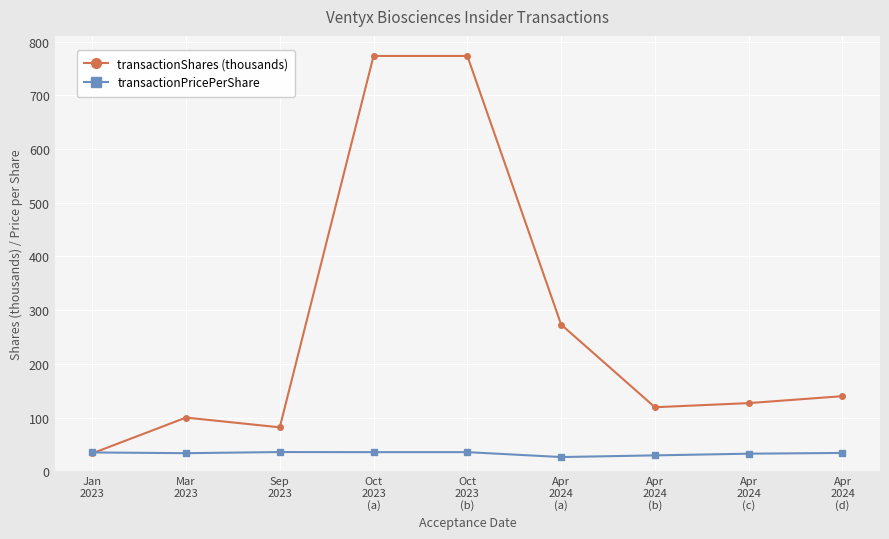

What is the difference between the transactionPricePerShare values at Mar
2023 and Apr
2024
(c)?

0.9